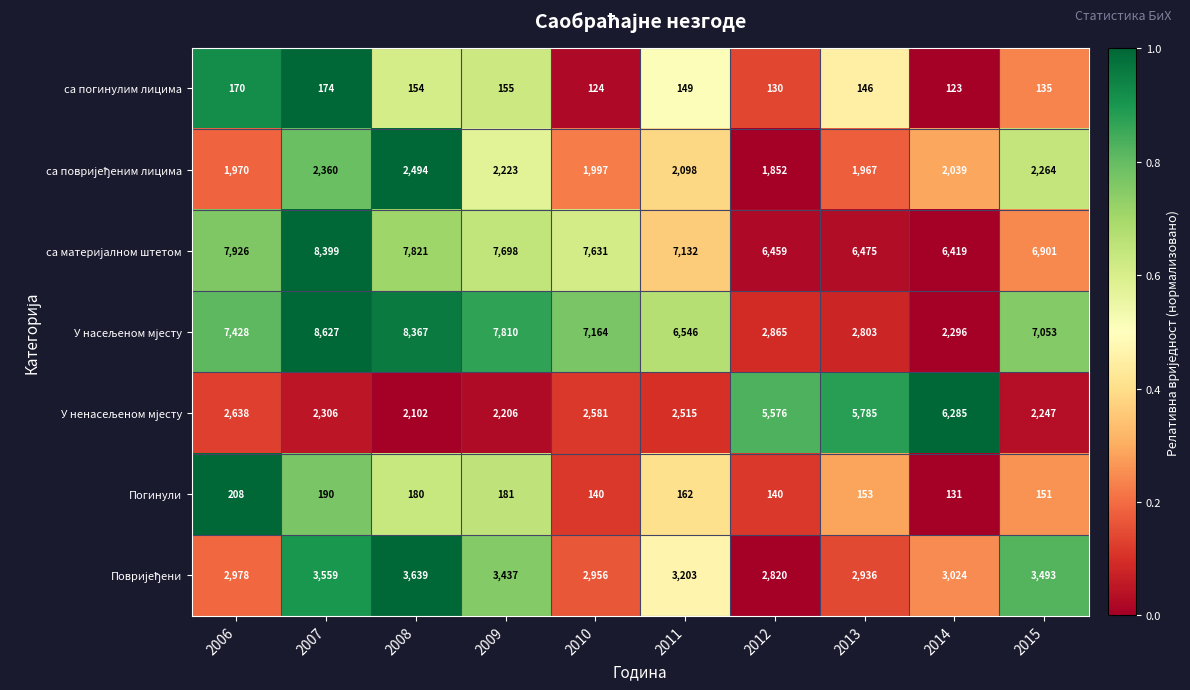

What is the difference between the second highest and minimum values in the Погинули series?

59